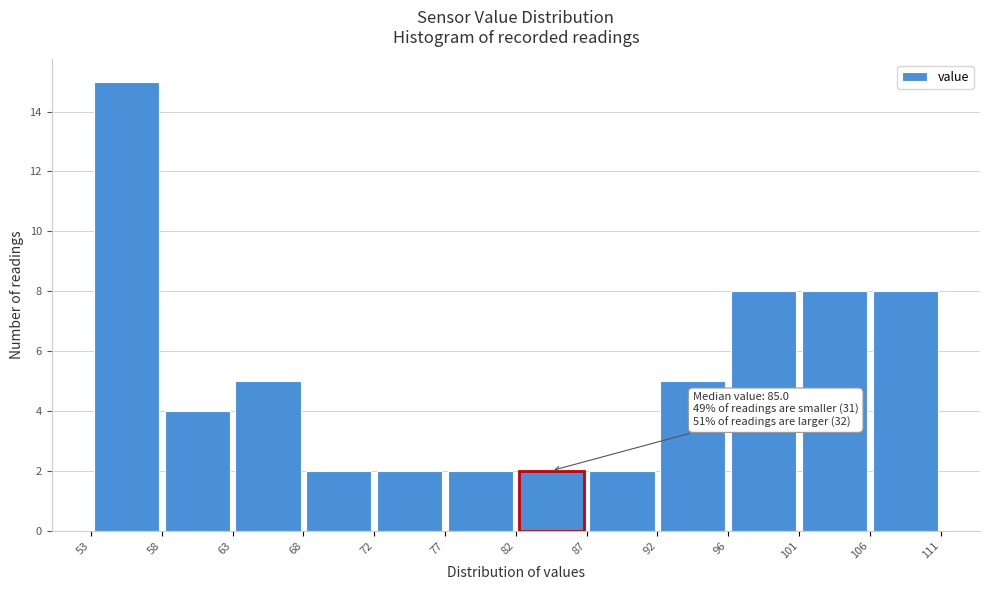

Over which range of the x-axis is the bar tallest?

53 to 58